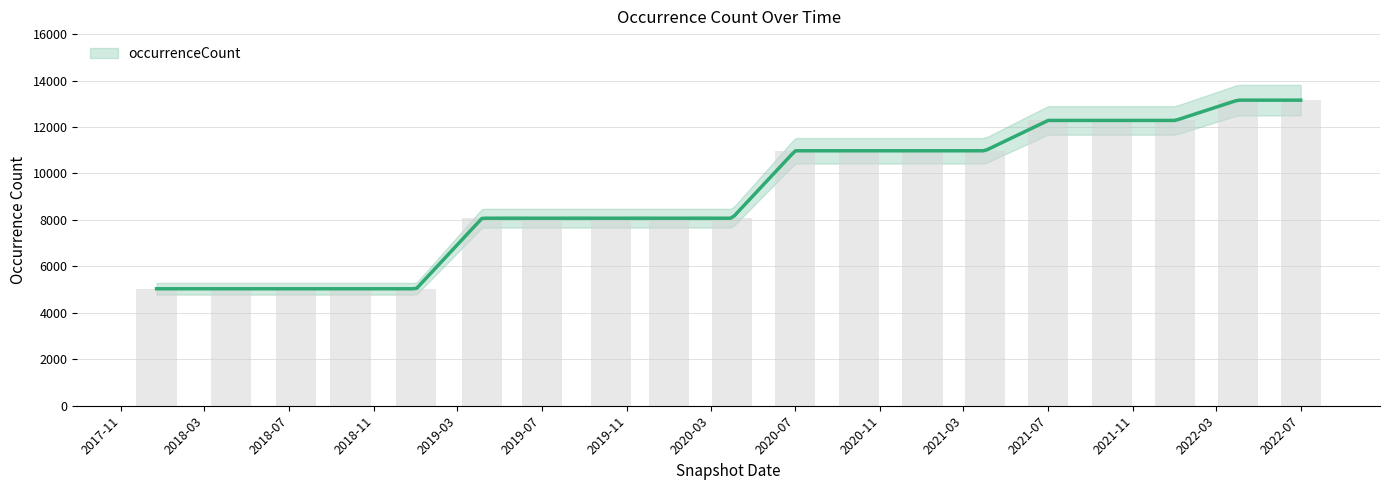

What is the change in value from 2019-07 to 2020-11?

+2903